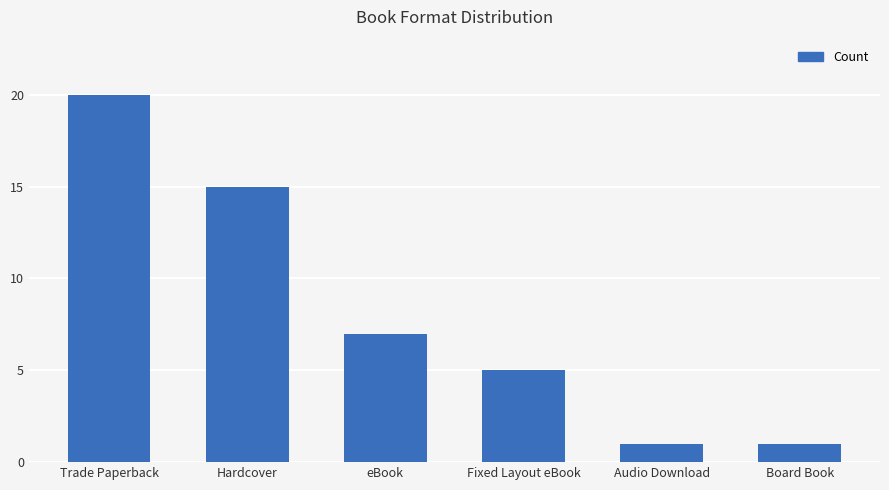

Count the values in the range 1 to 15.

5